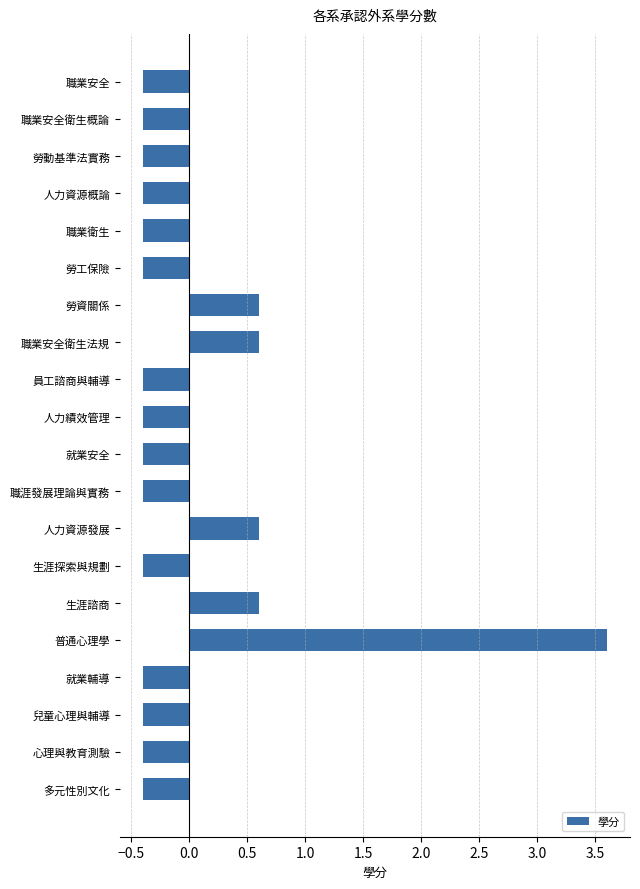

What is the maximum value shown in the chart?

3.6